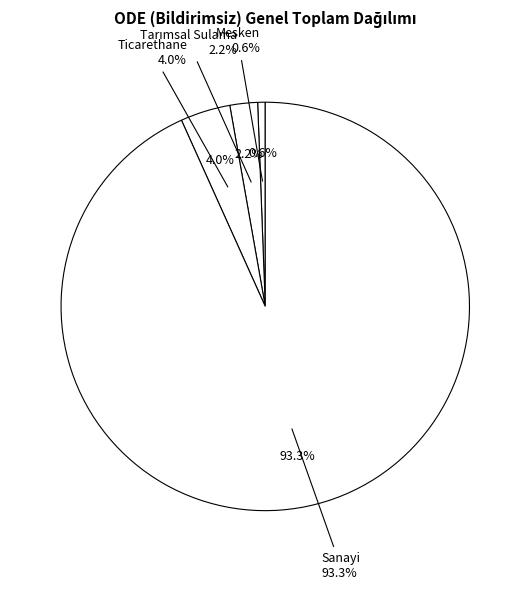

To the nearest percent, what portion does Tarımsal Sulama represent?

2%